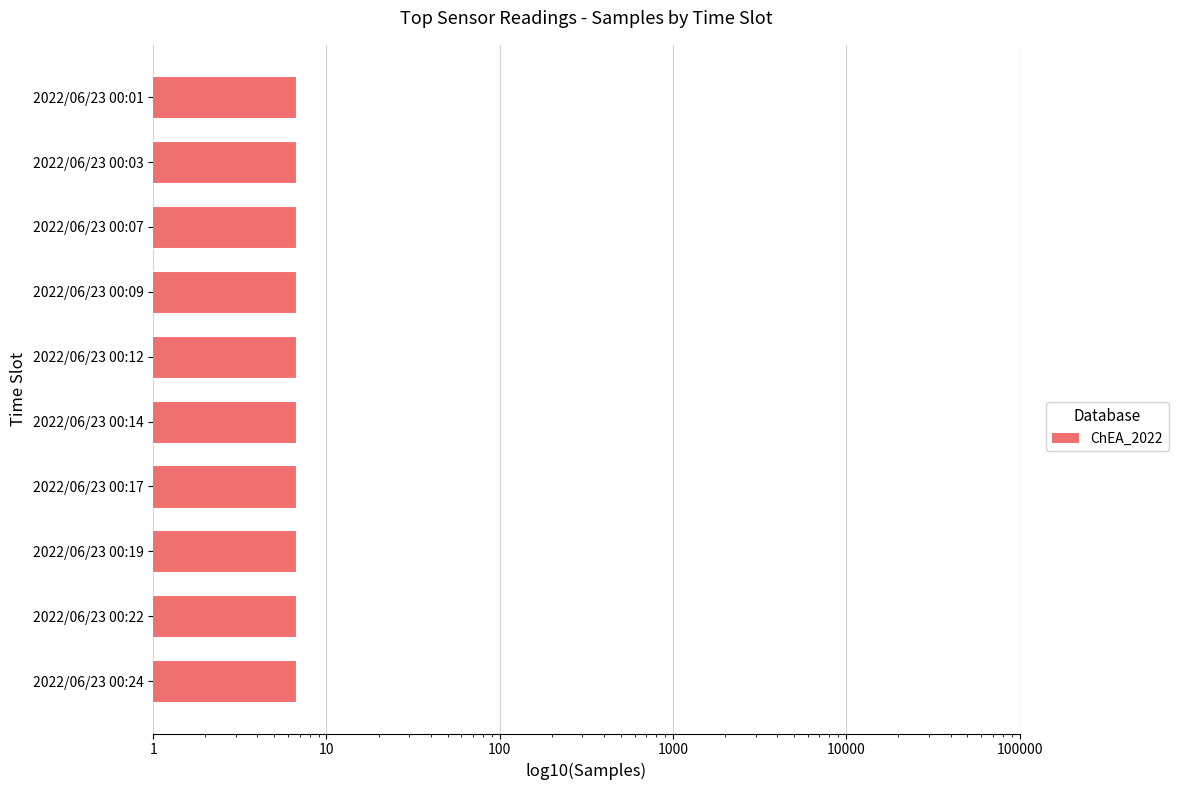

What value does the data have at 2022/06/23 00:01?

6.7